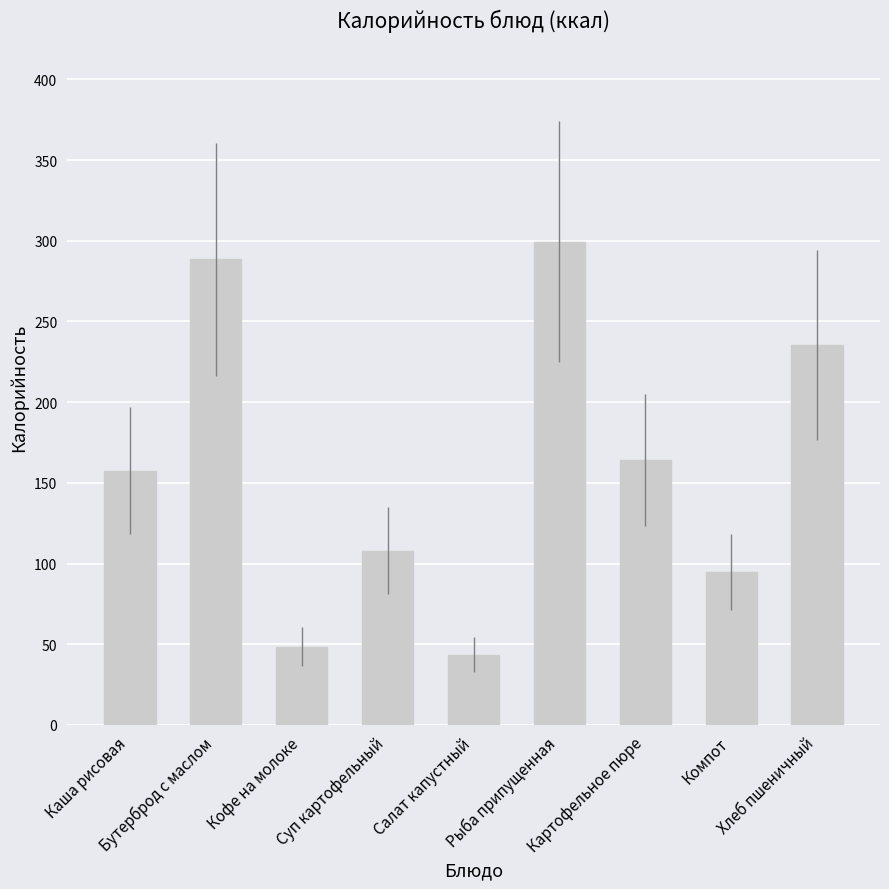

List the labels in order of value, smallest first.

Салат капустный, Кофе на молоке, Компот, Суп картофельный, Каша рисовая, Картофельное пюре, Хлеб пшеничный, Бутерброд с маслом, Рыба припущенная